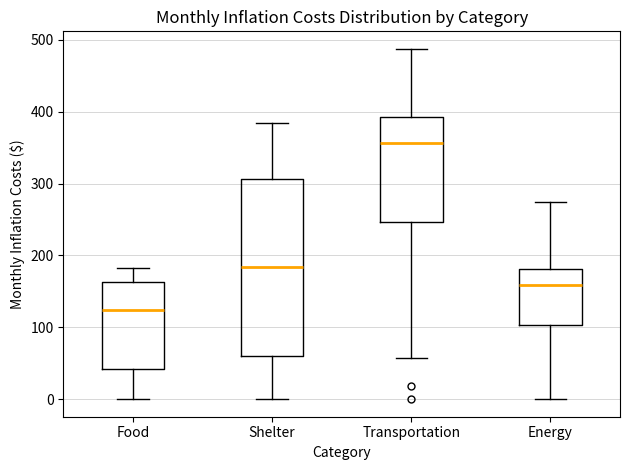

Which box has the highest median line?

Transportation